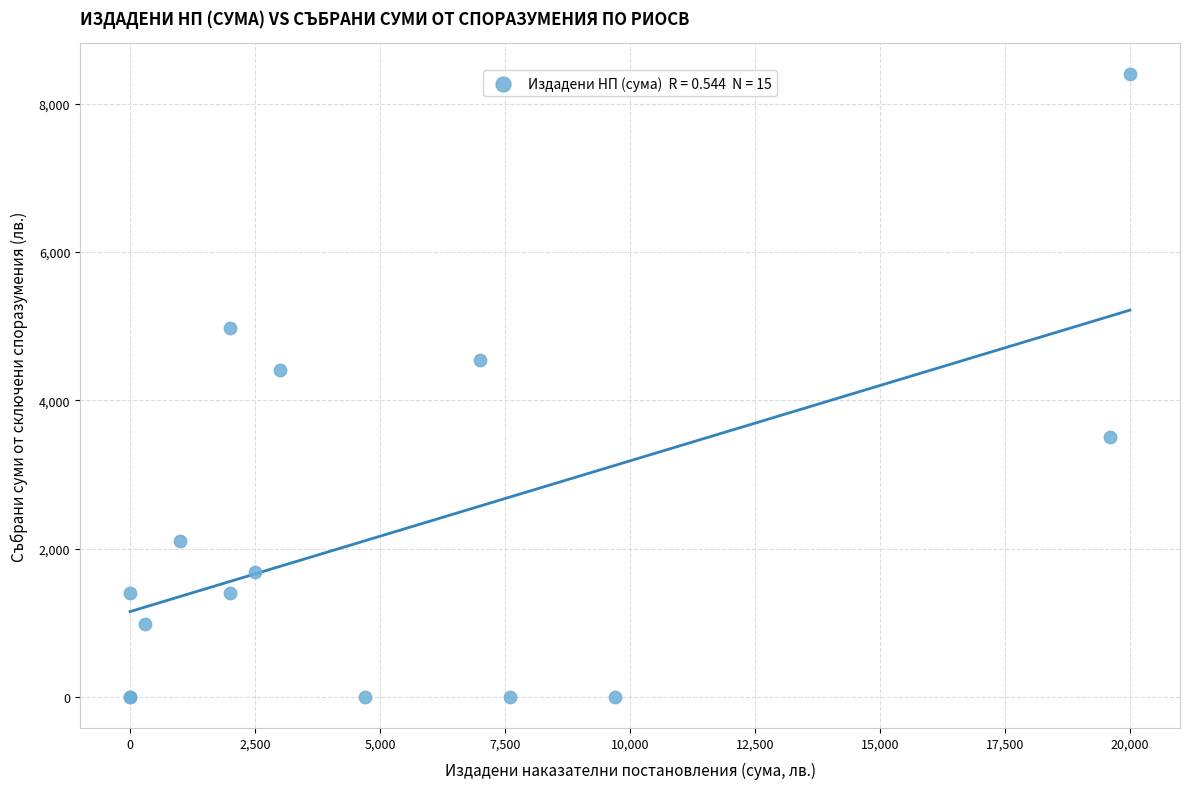

What Y value in the scatter plot is closest to 4200?

4410